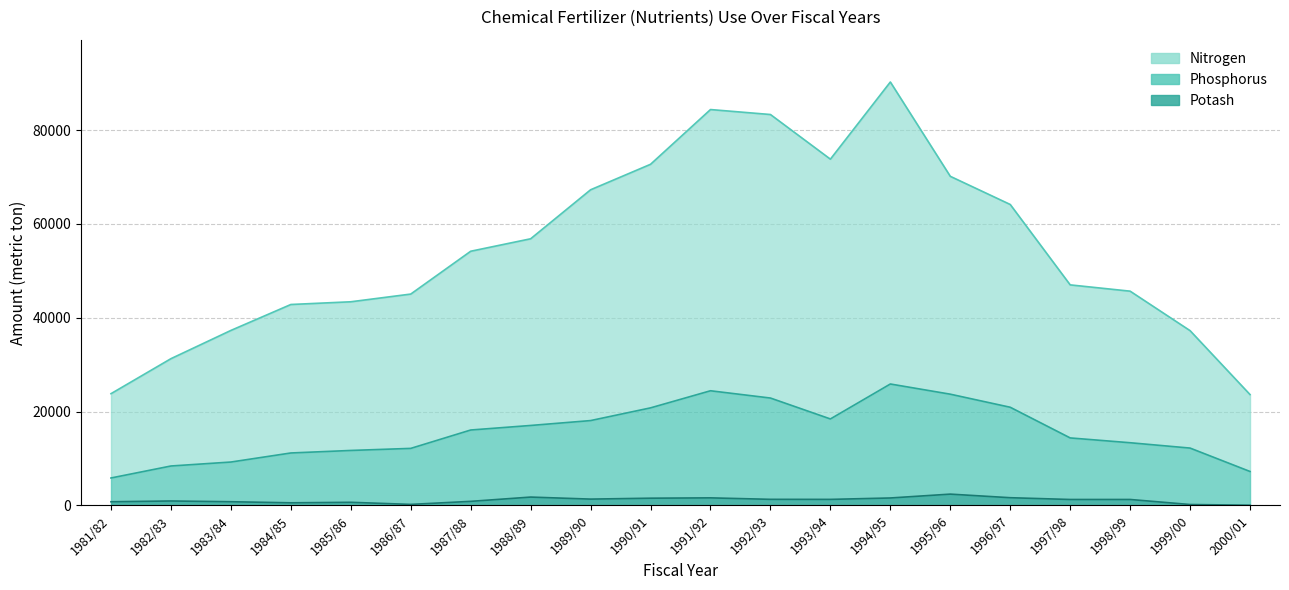

What is the difference between the maximum and minimum values in the Potash series?

2365